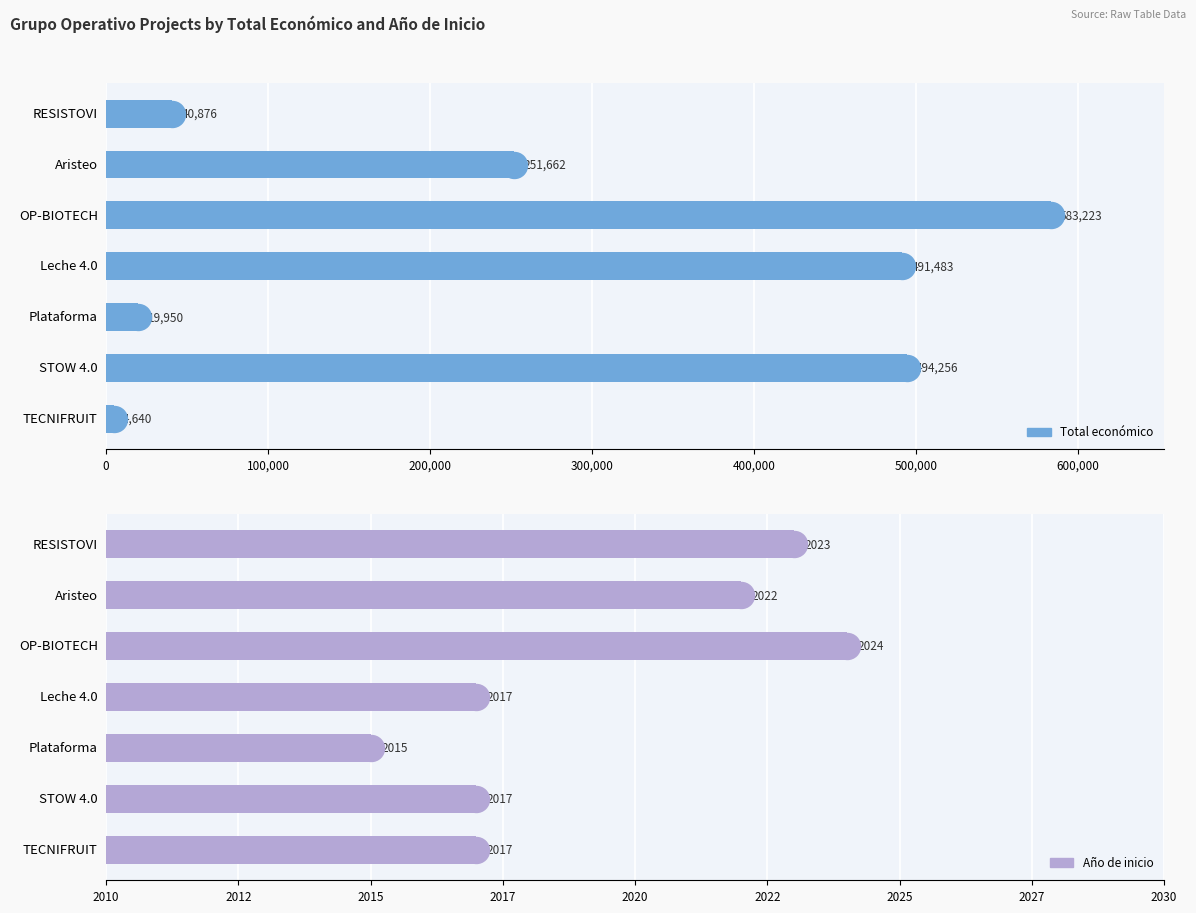

Which series has the largest total across all categories?

Total económico